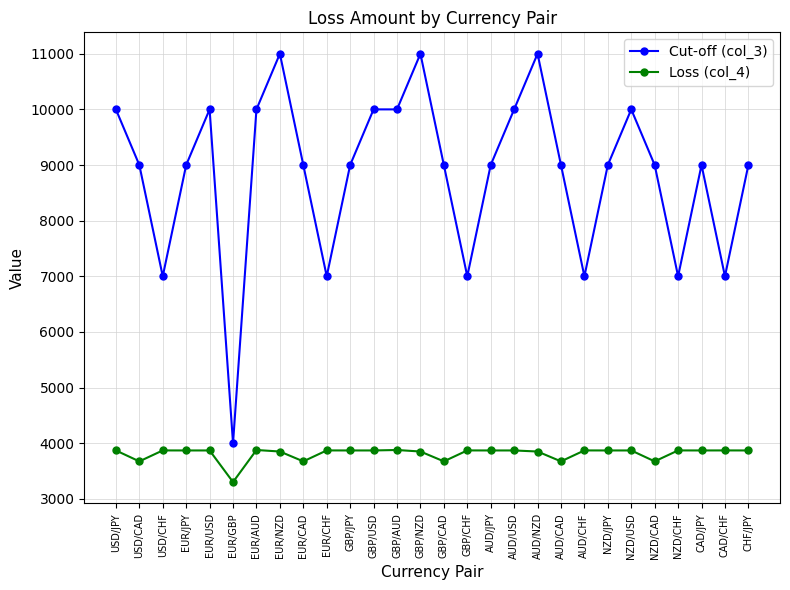

What is the label of the 11th point from the left?

GBP/JPY